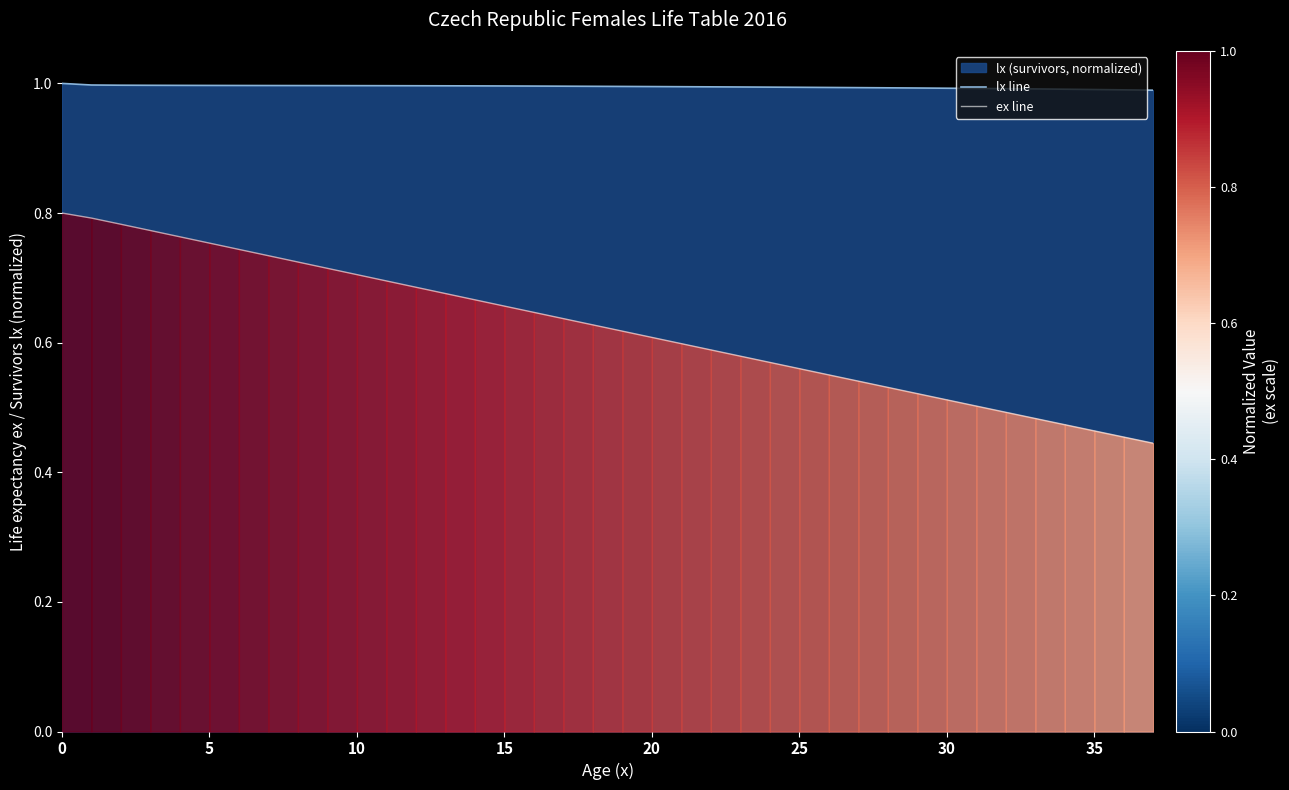

Reading left to right, what are all the values shown in this chart?

lx line: 1.0	1.0	1.0	1.0	1.0	1.0	1.0	1.0	1.0	1.0	1.0	1.0	1.0	1.0	1.0	1.0	1.0	1.0	1.0	1.0	1.0	1.0	1.0	1.0	1.0	1.0	1.0	1.0	1.0	1.0	1.0	1.0	1.0	1.0	1.0	1.0	1.0	1.0
ex line: 0.8	0.8	0.8	0.8	0.8	0.8	0.7	0.7	0.7	0.7	0.7	0.7	0.7	0.7	0.7	0.7	0.6	0.6	0.6	0.6	0.6	0.6	0.6	0.6	0.6	0.6	0.6	0.5	0.5	0.5	0.5	0.5	0.5	0.5	0.5	0.5	0.5	0.4